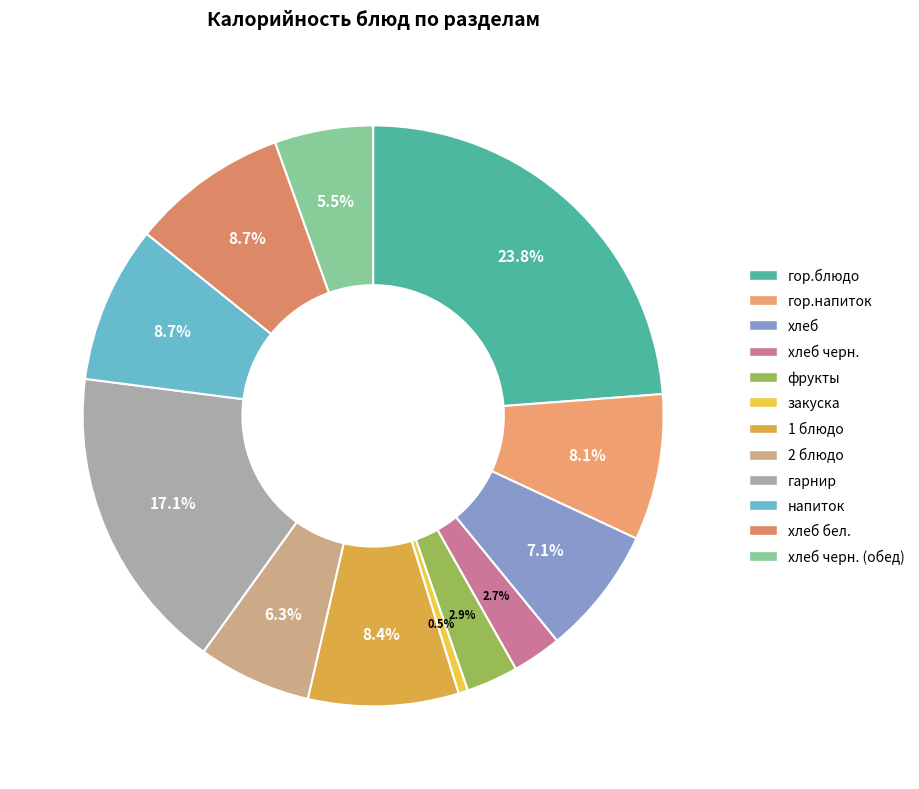

How many slices are in this pie chart?

12